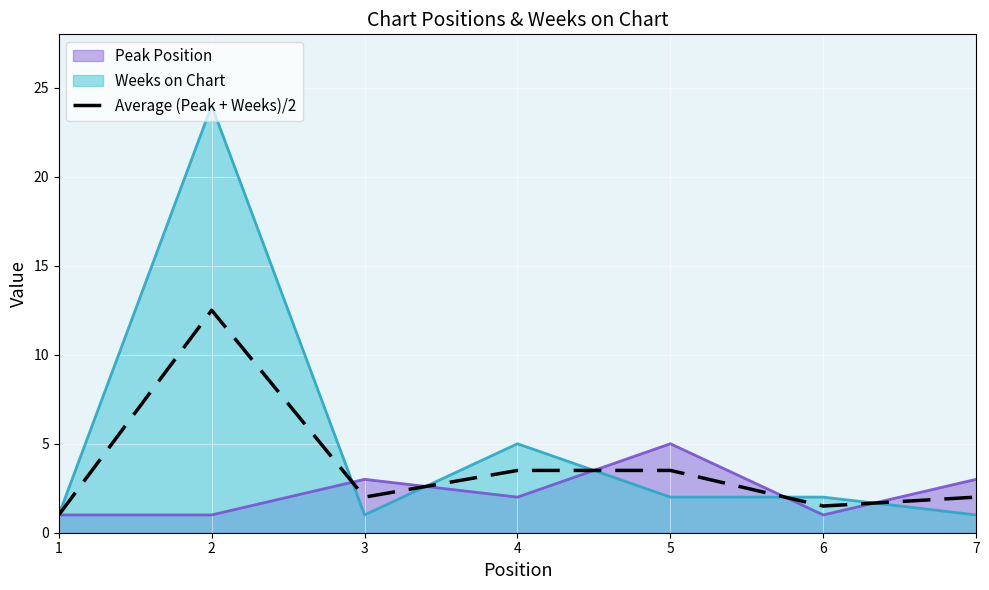

At which label does the data first exceed 2?

2